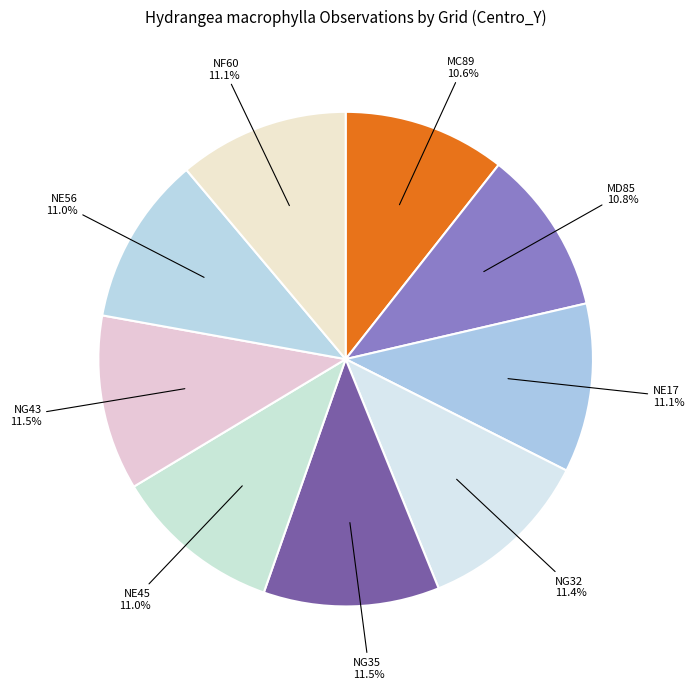

What is the ratio of the value at NG35 to the value at NG32?

1.0